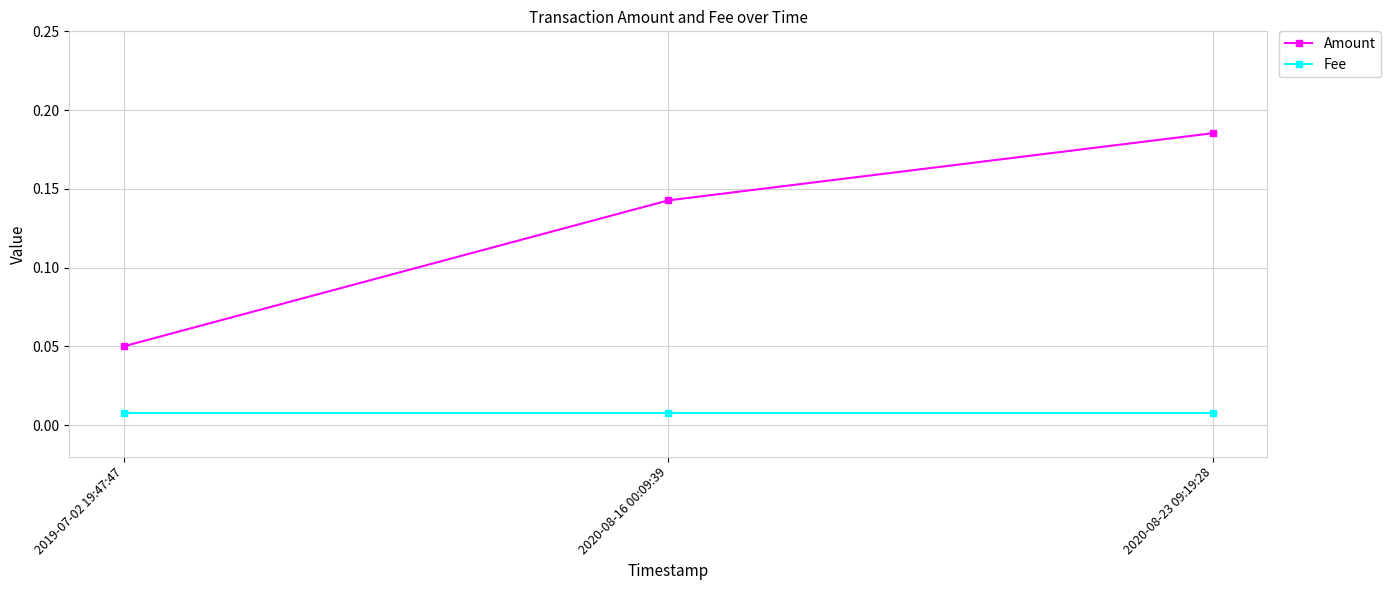

Which series has the widest spread of values?

Amount